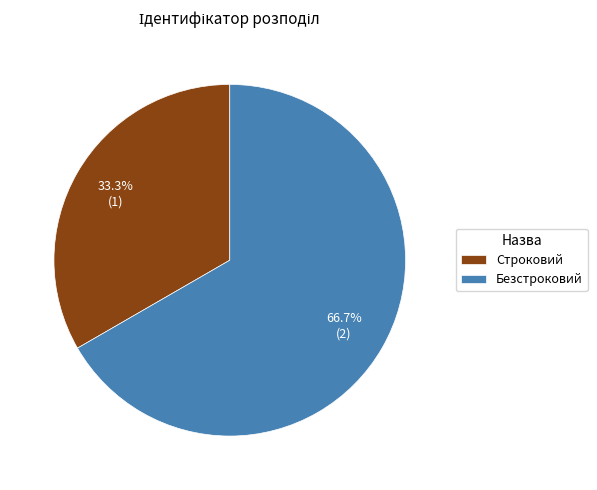

To the nearest percent, what is the difference between the largest and smallest slice percentages?

33%